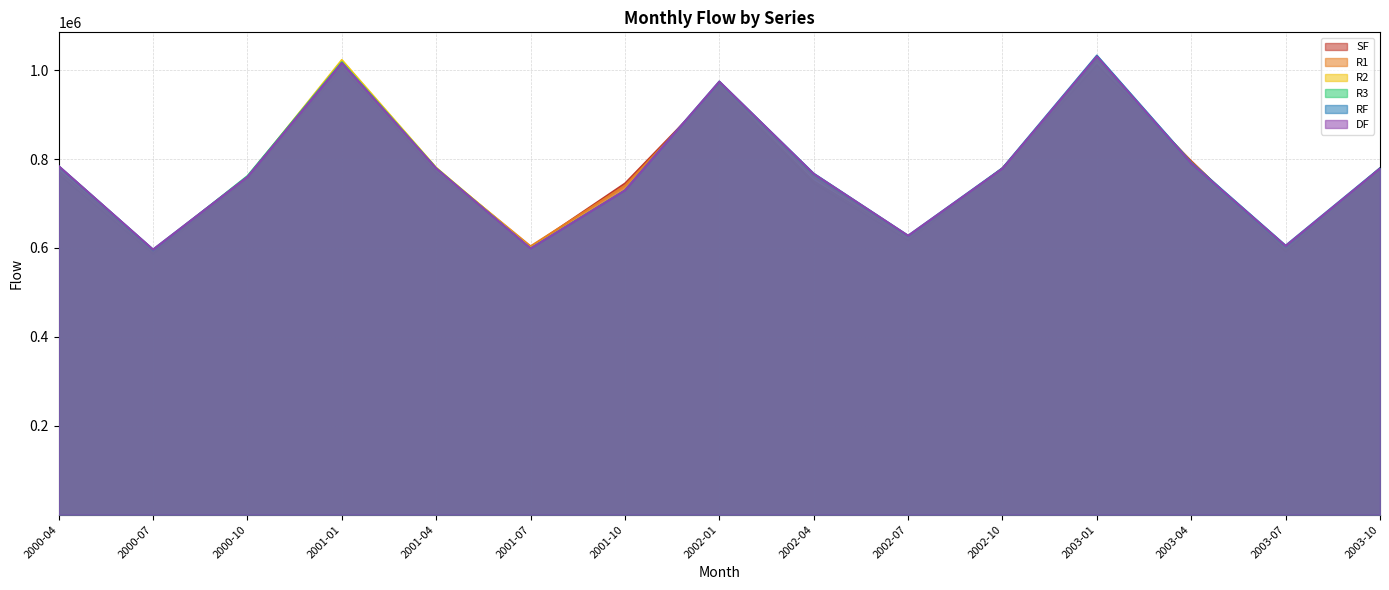

Where does the R1 series first go above 773261?

2000-04